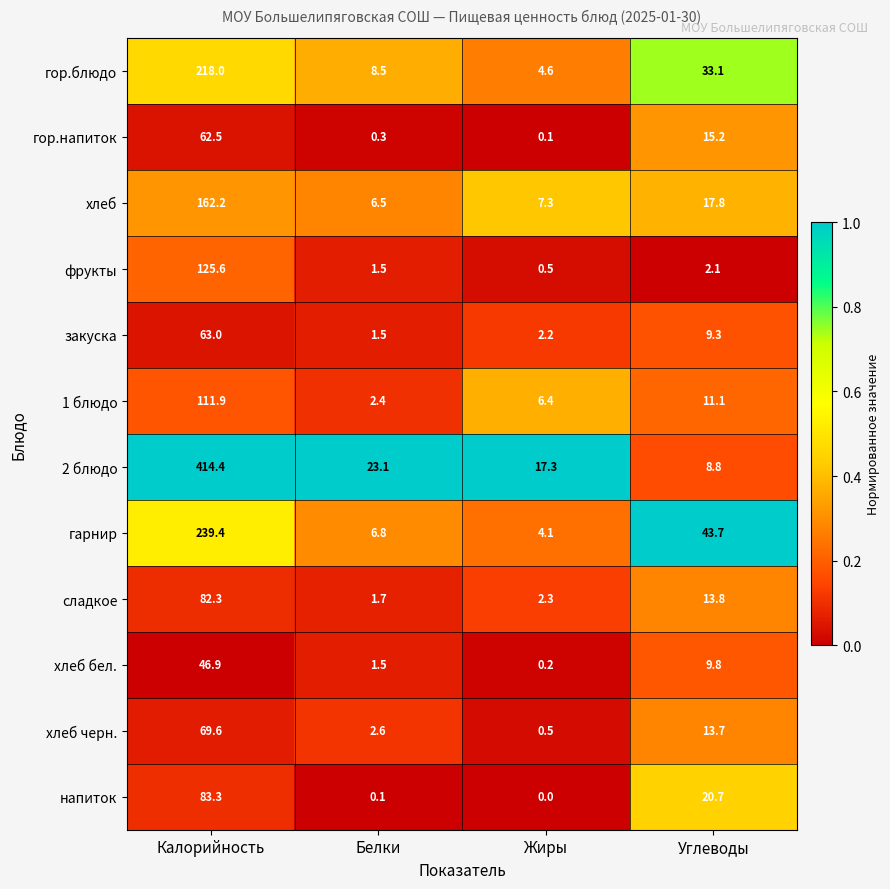

At which category is the sum across all series the highest?

Калорийность